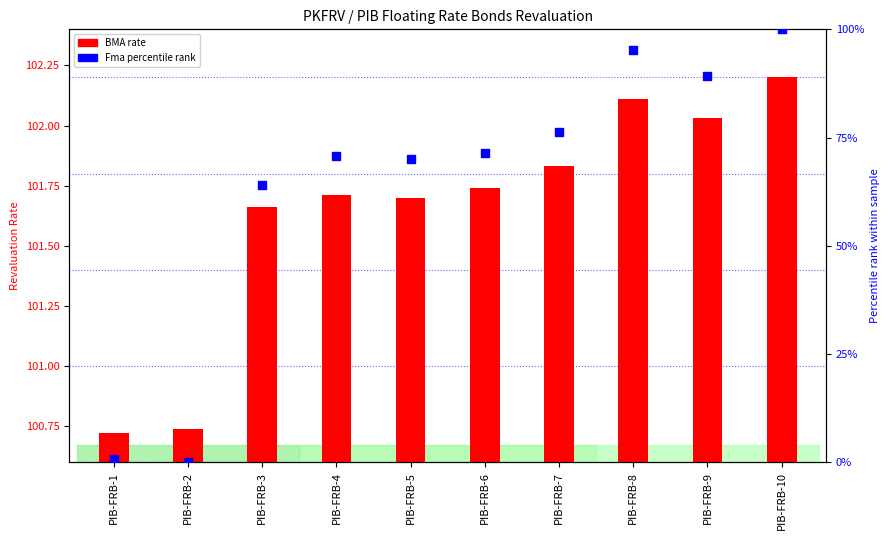

What is the total value across all series at PIB-FRB-10?

202.2